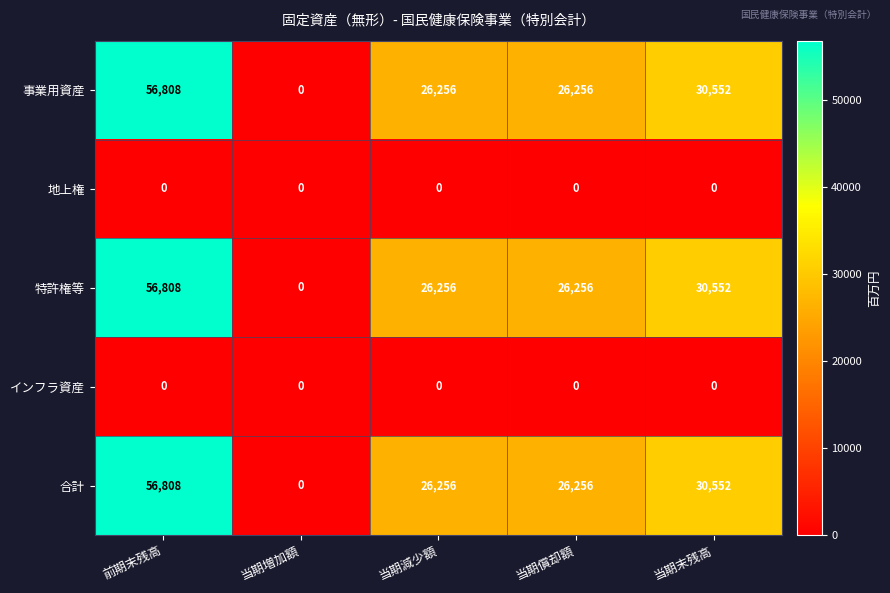

What is the total value across all series at 当期減少額?

78768